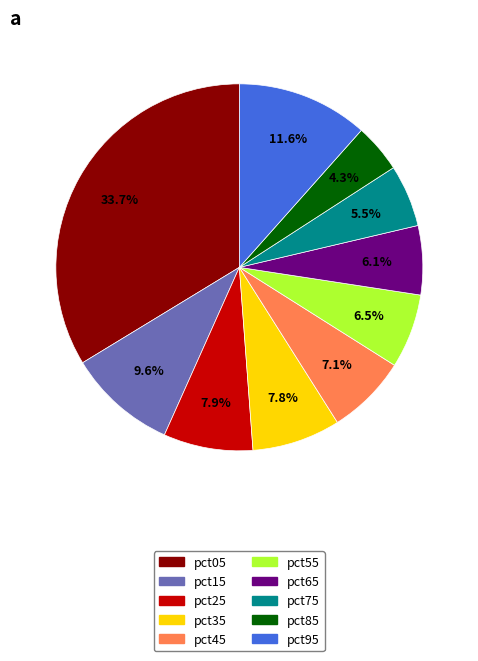

Which category has the smallest portion of the pie?

pct85